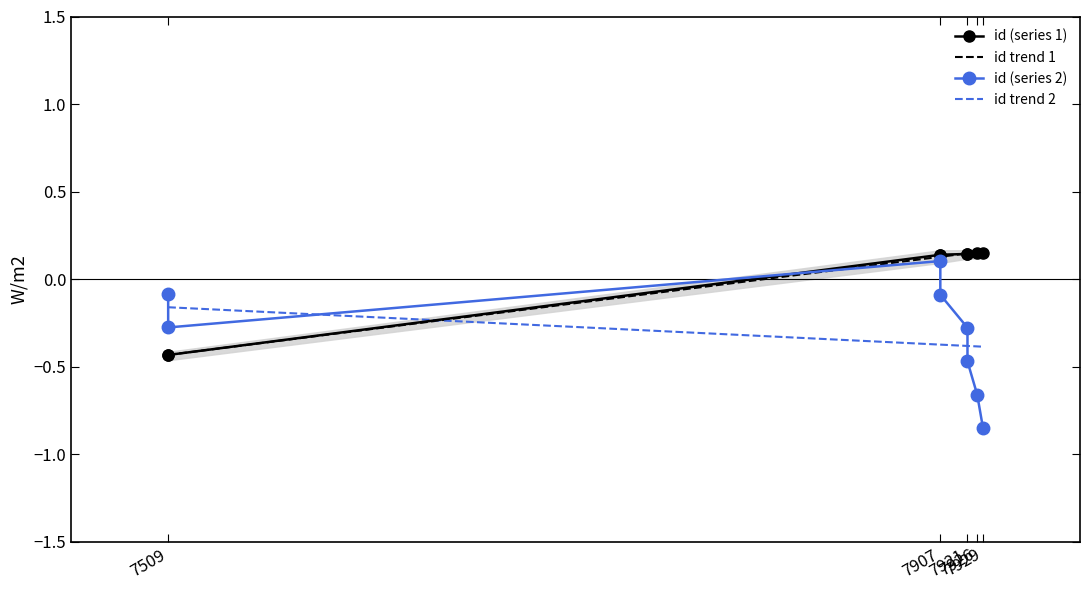

Which series has the largest total across all categories?

id trend 1